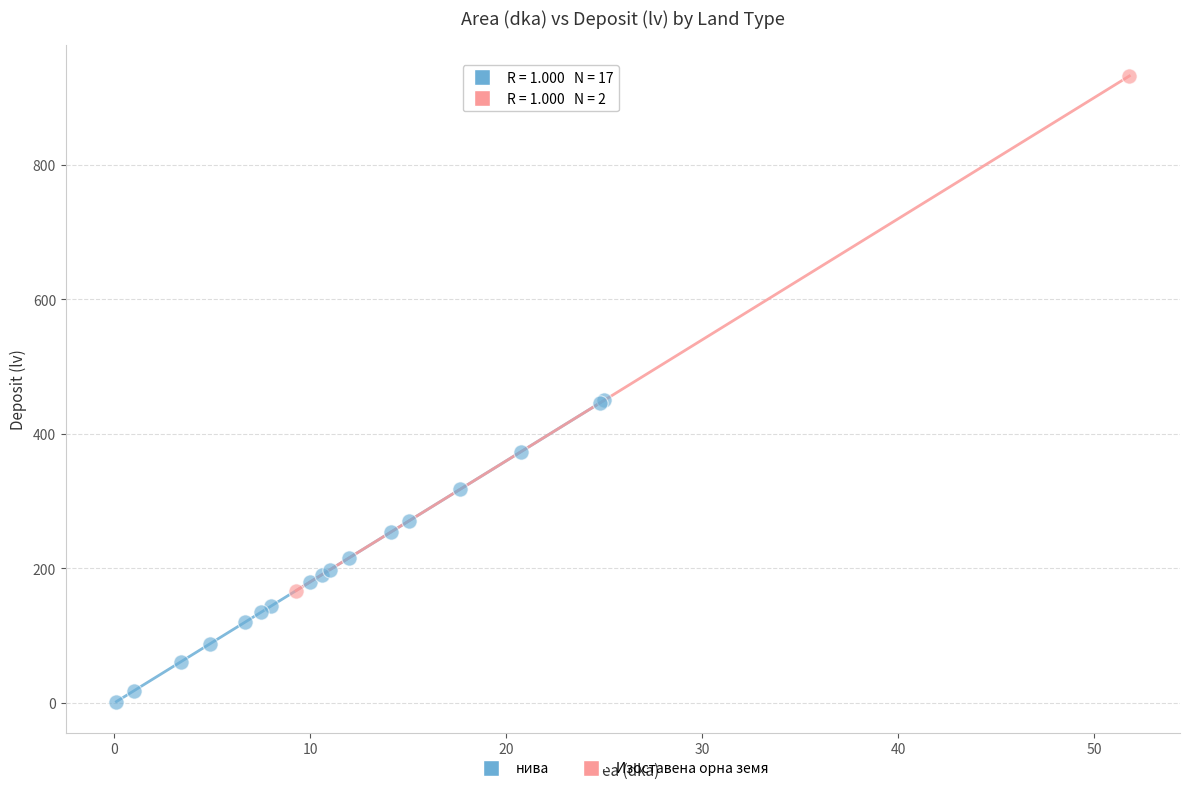

What are all the series names shown in the legend?

нива, Изоставена орна земя